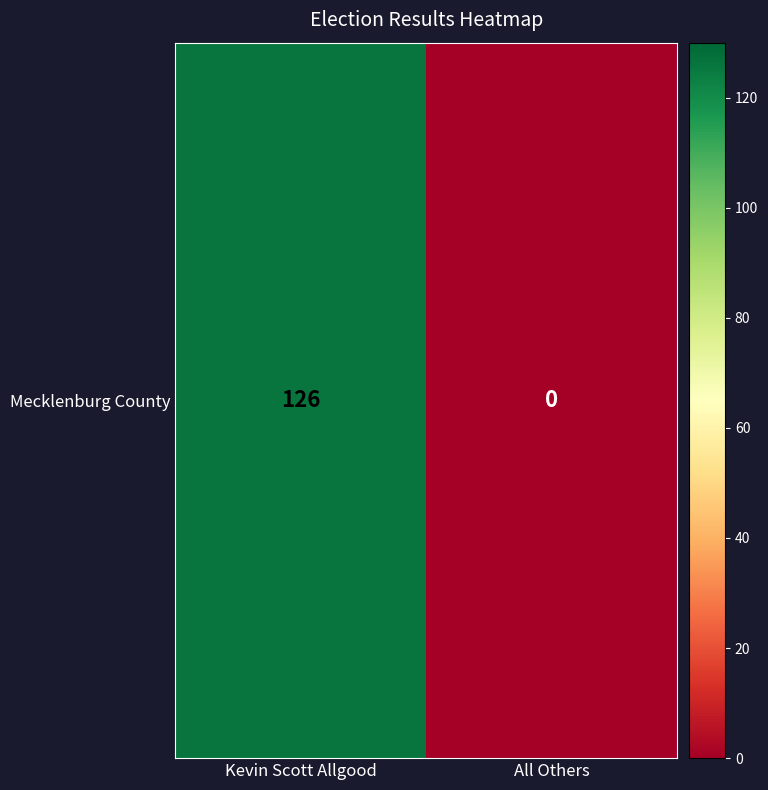

Reading left to right, list all the values displayed in this chart.

Kevin Scott Allgood=126	All Others=0